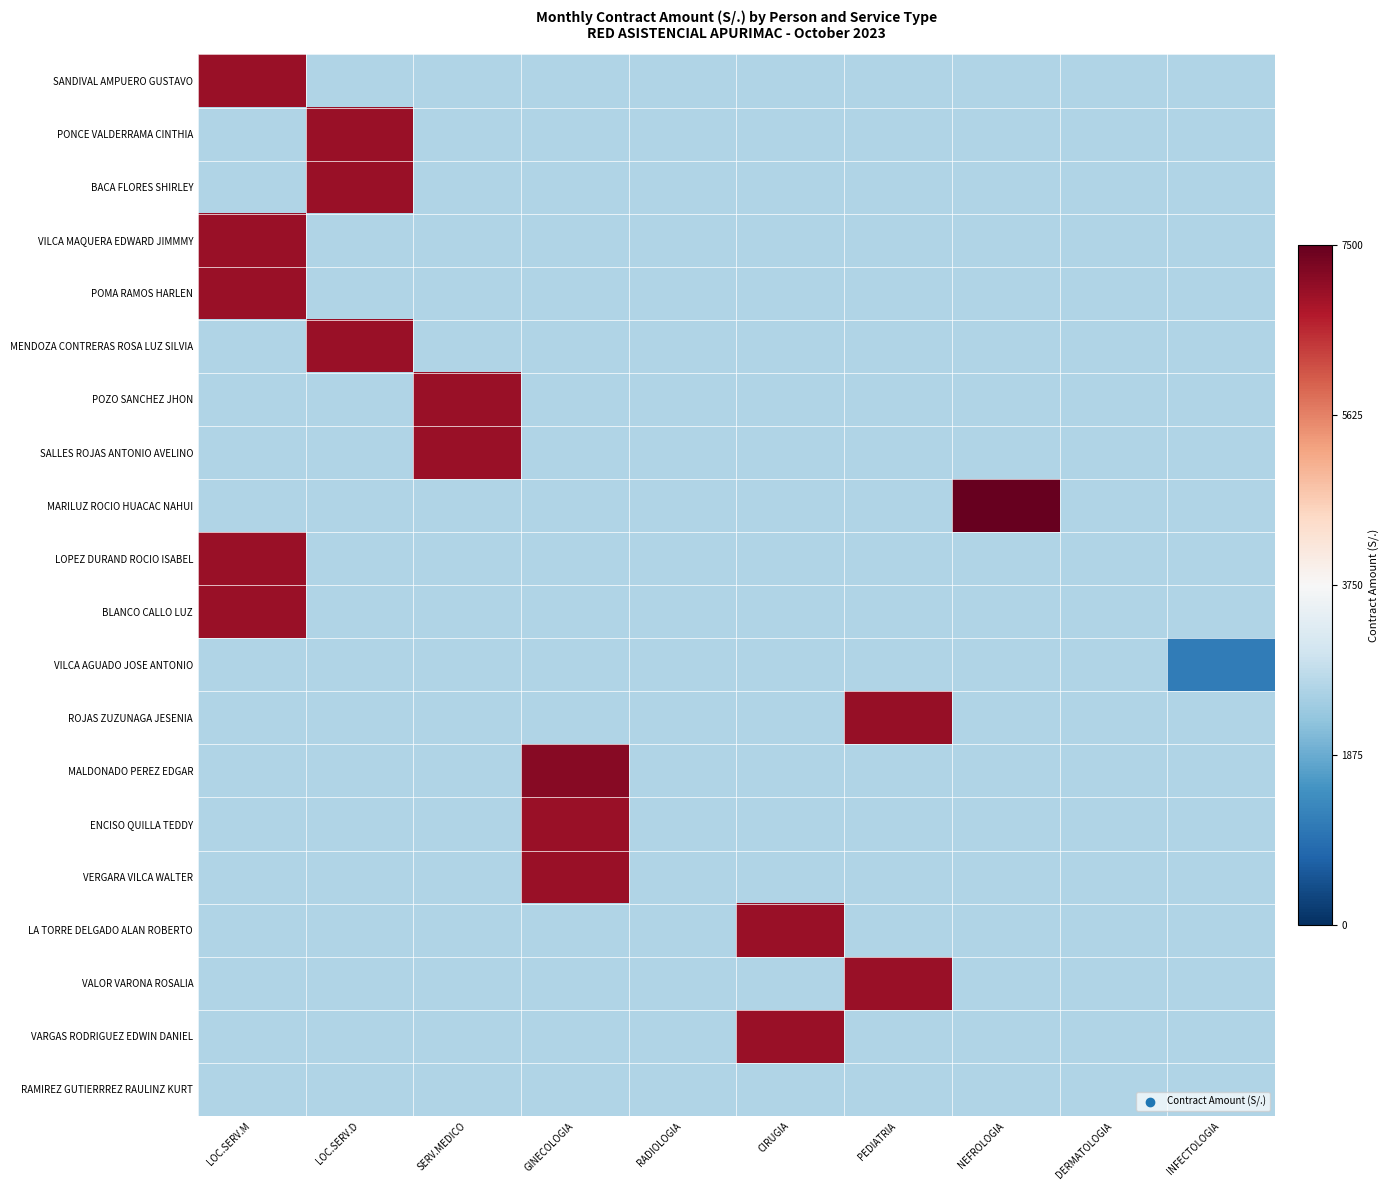

Which series has the largest total across all categories?

MARILUZ ROCIO HUACAC NAHUI